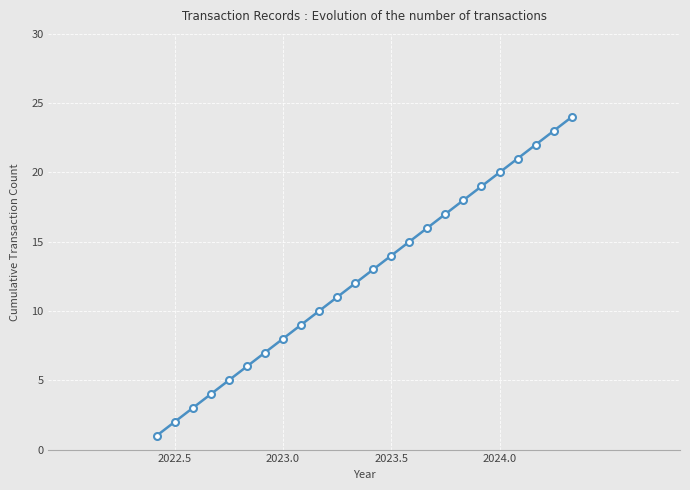

How many data points are less than 13?

12